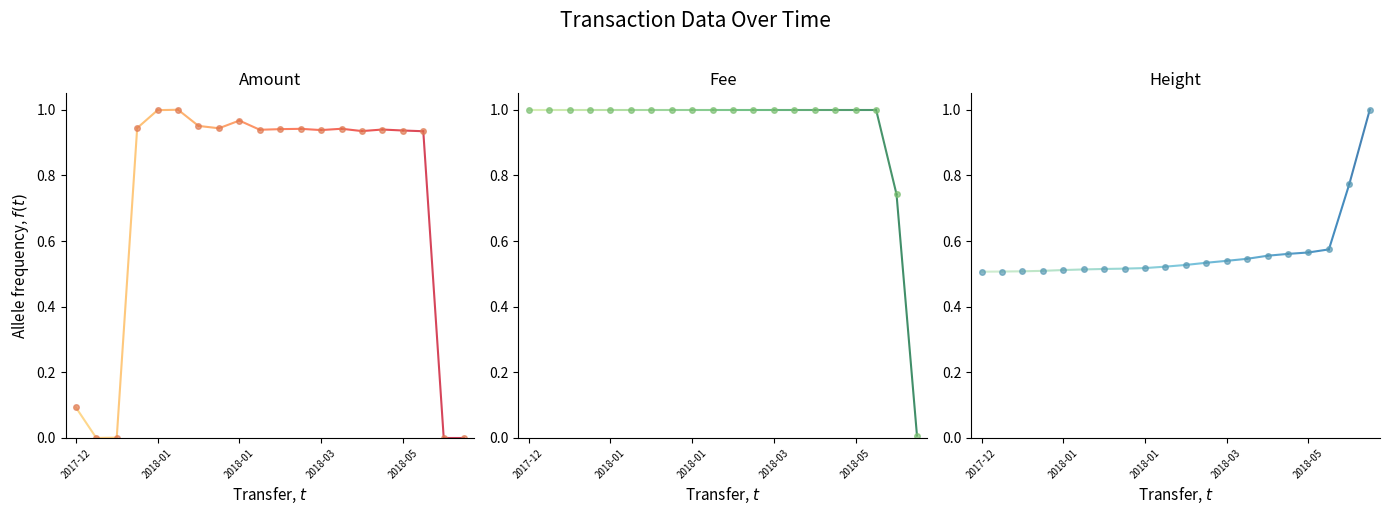

List the series in order of their peak value, highest first.

Amount, Fee, Height